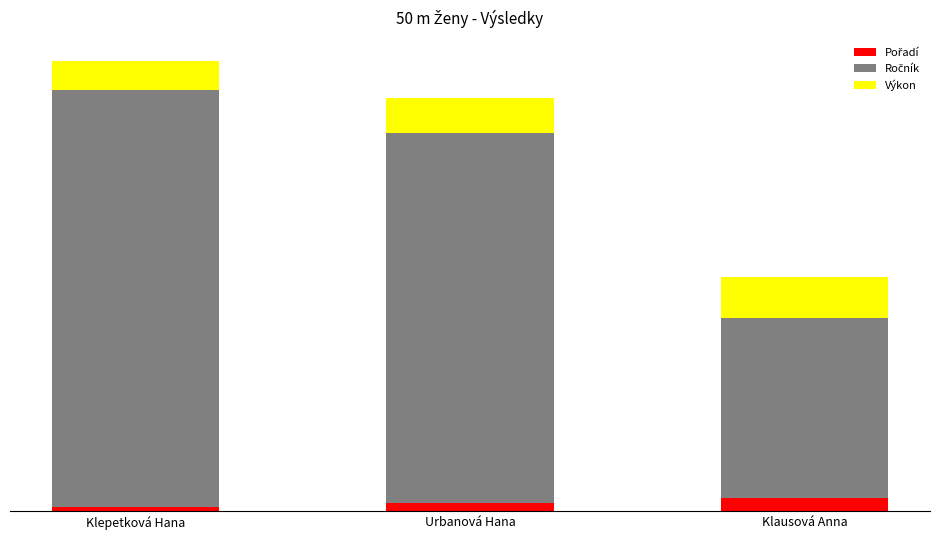

Does the chart contain any negative values?

No